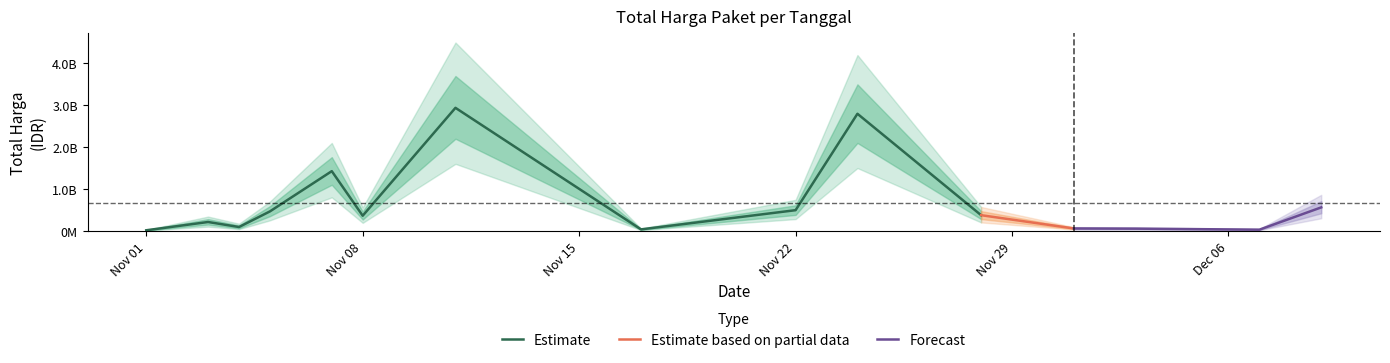

What position from the left is 2021-11-24?

10